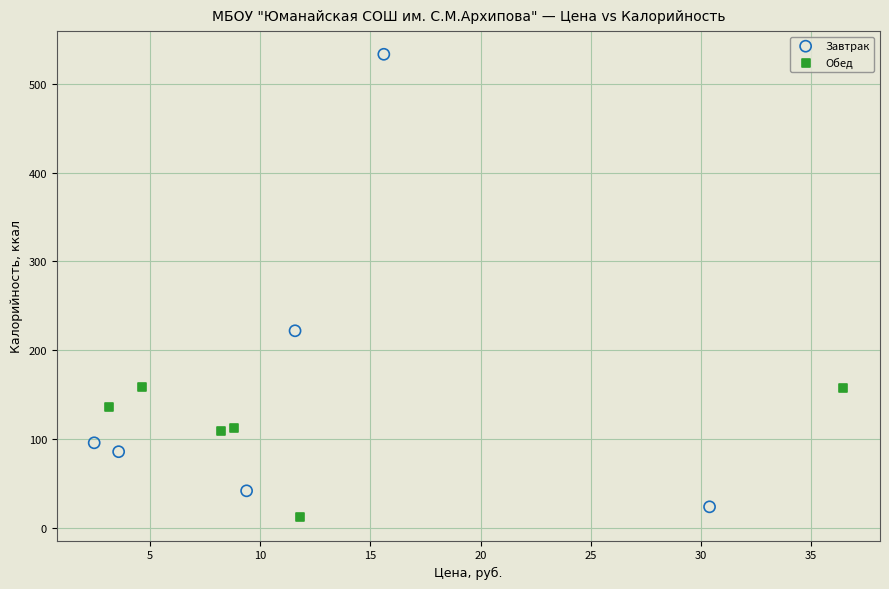

Which series reaches the maximum Y coordinate?

Завтрак